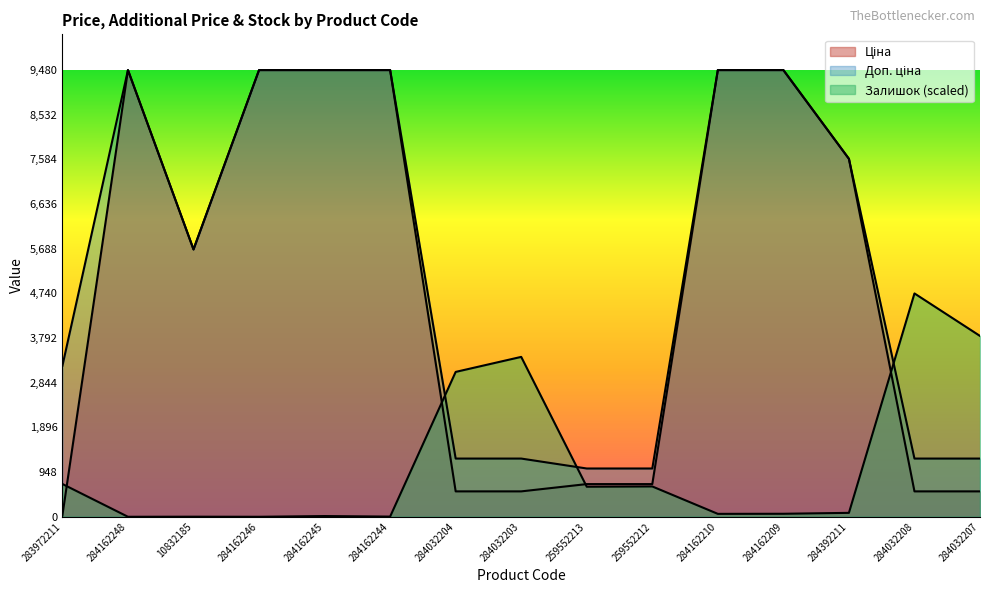

Where is the first local maximum for Доп. ціна?

284162248